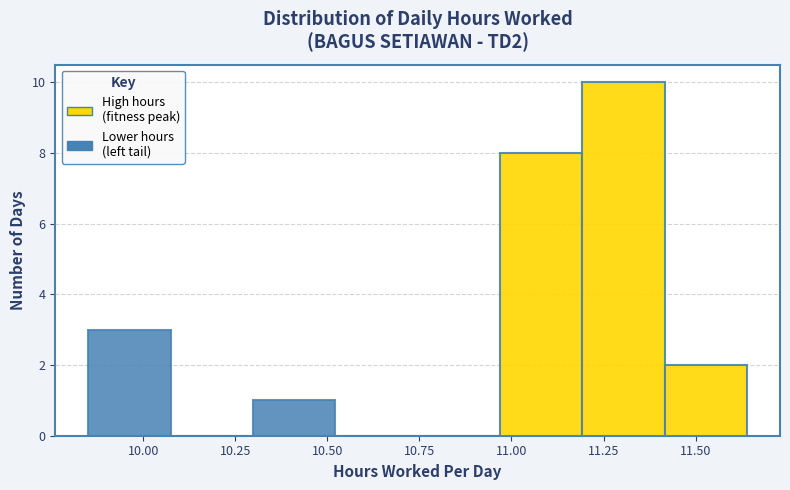

Reading left to right, list every bar in this chart as the range it spans on the x-axis followed by its height. Neither the bar edges nor the heights are printed on the chart, so give them approximately, as read against the axes.

9.85 to 10.05: 3
10.05 to 10.30: 0
10.30 to 10.50: 1
10.50 to 10.75: 0
10.75 to 10.95: 0
10.95 to 11.20: 8
11.20 to 11.40: 10
11.40 to 11.65: 2